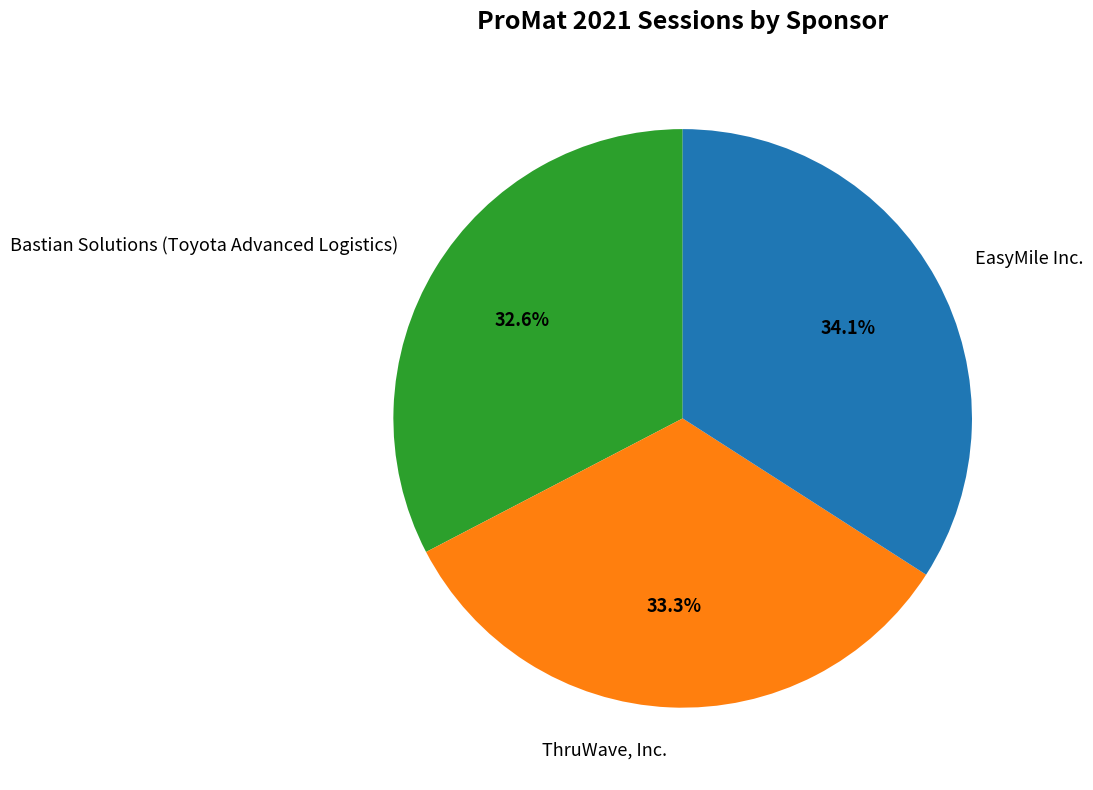

Count the number of slices in the pie.

3